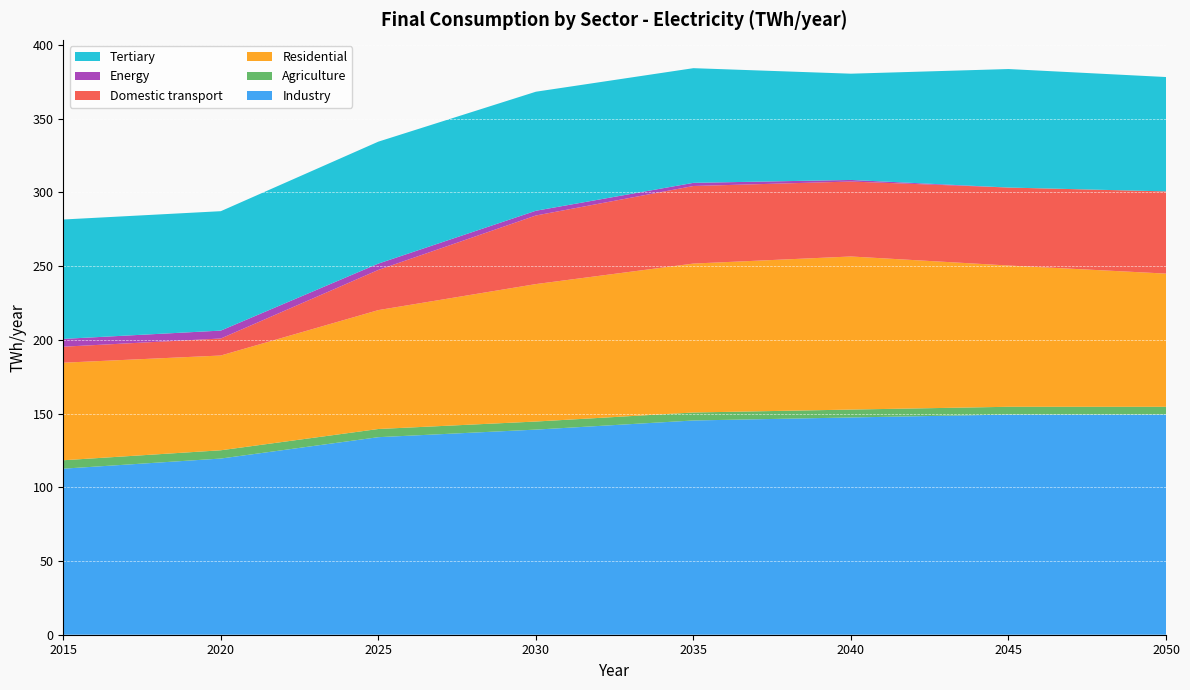

Reading right to left, extract all data points from this chart.

Industry: 2050=149.4	2049=149.4	2048=149.4	2047=149.4	2046=149.4	2045=149.3	2044=149.0	2043=148.6	2042=148.2	2041=147.8	2040=147.4	2039=147.0	2038=146.6	2037=146.2	2036=145.7	2035=145.3	2034=144.1	2033=142.9	2032=141.6	2031=140.4	2030=139.1	2029=138.1	2028=137.1	2027=136.1	2026=135.0	2025=134.0	2024=131.1	2023=128.2	2022=125.3	2021=122.4	2020=119.5	2019=118.1	2018=116.8	2017=115.4	2016=114.0	2015=112.6
Agriculture: 2050=5.2	2049=5.2	2048=5.2	2047=5.3	2046=5.3	2045=5.3	2044=5.3	2043=5.3	2042=5.3	2041=5.3	2040=5.3	2039=5.4	2038=5.4	2037=5.4	2036=5.4	2035=5.4	2034=5.4	2033=5.4	2032=5.5	2031=5.5	2030=5.5	2029=5.5	2028=5.5	2027=5.5	2026=5.5	2025=5.5	2024=5.6	2023=5.6	2022=5.6	2021=5.6	2020=5.6	2019=5.6	2018=5.6	2017=5.7	2016=5.7	2015=5.7
Residential: 2050=90.4	2049=91.5	2048=92.5	2047=93.6	2046=94.7	2045=95.8	2044=97.4	2043=99.0	2042=100.6	2041=102.2	2040=103.9	2039=103.3	2038=102.7	2037=102.2	2036=101.6	2035=101.0	2034=99.5	2033=97.9	2032=96.4	2031=94.8	2030=93.2	2029=90.7	2028=88.2	2027=85.7	2026=83.2	2025=80.7	2024=77.4	2023=74.1	2022=70.8	2021=67.6	2020=64.3	2019=64.7	2018=65.0	2017=65.4	2016=65.8	2015=66.2
Domestic transport: 2050=55.8	2049=55.2	2048=54.6	2047=54.0	2046=53.5	2045=52.9	2044=52.5	2043=52.1	2042=51.7	2041=51.3	2040=50.8	2039=51.2	2038=51.5	2037=51.9	2036=52.3	2035=52.6	2034=51.4	2033=50.2	2032=49.0	2031=47.7	2030=46.5	2029=42.7	2028=38.8	2027=35.0	2026=31.1	2025=27.2	2024=24.1	2023=21.0	2022=17.8	2021=14.7	2020=11.5	2019=11.4	2018=11.3	2017=11.1	2016=11.0	2015=10.9
Energy: 2050=0.0	2049=0.0	2048=0.0	2047=0.0	2046=0.0	2045=0.0	2044=0.2	2043=0.4	2042=0.6	2041=0.9	2040=1.1	2039=1.3	2038=1.5	2037=1.7	2036=1.9	2035=2.1	2034=2.4	2033=2.6	2032=2.8	2031=3.0	2030=3.2	2029=3.4	2028=3.6	2027=3.9	2026=4.1	2025=4.3	2024=4.5	2023=4.7	2022=4.9	2021=5.1	2020=5.4	2019=5.3	2018=5.3	2017=5.3	2016=5.3	2015=5.3
Tertiary: 2050=77.6	2049=78.1	2048=78.7	2047=79.3	2046=79.8	2045=80.4	2044=78.7	2043=77.1	2042=75.4	2041=73.7	2040=72.1	2039=73.2	2038=74.4	2037=75.5	2036=76.7	2035=77.8	2034=78.4	2033=79.0	2032=79.6	2031=80.2	2030=80.8	2029=81.1	2028=81.5	2027=81.9	2026=82.3	2025=82.7	2024=82.4	2023=82.0	2022=81.7	2021=81.3	2020=81.0	2019=81.0	2018=81.0	2017=81.0	2016=81.0	2015=81.0